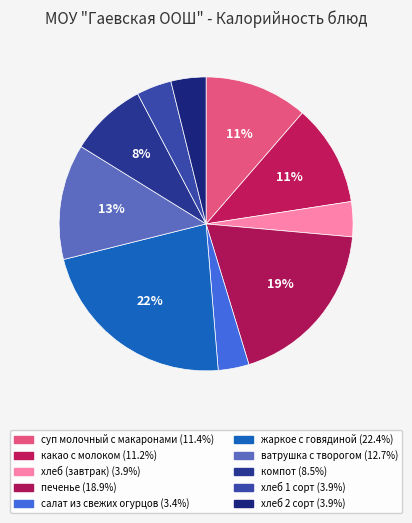

Approximately how many times larger is the value at хлеб 2 сорт compared to компот?

0.5